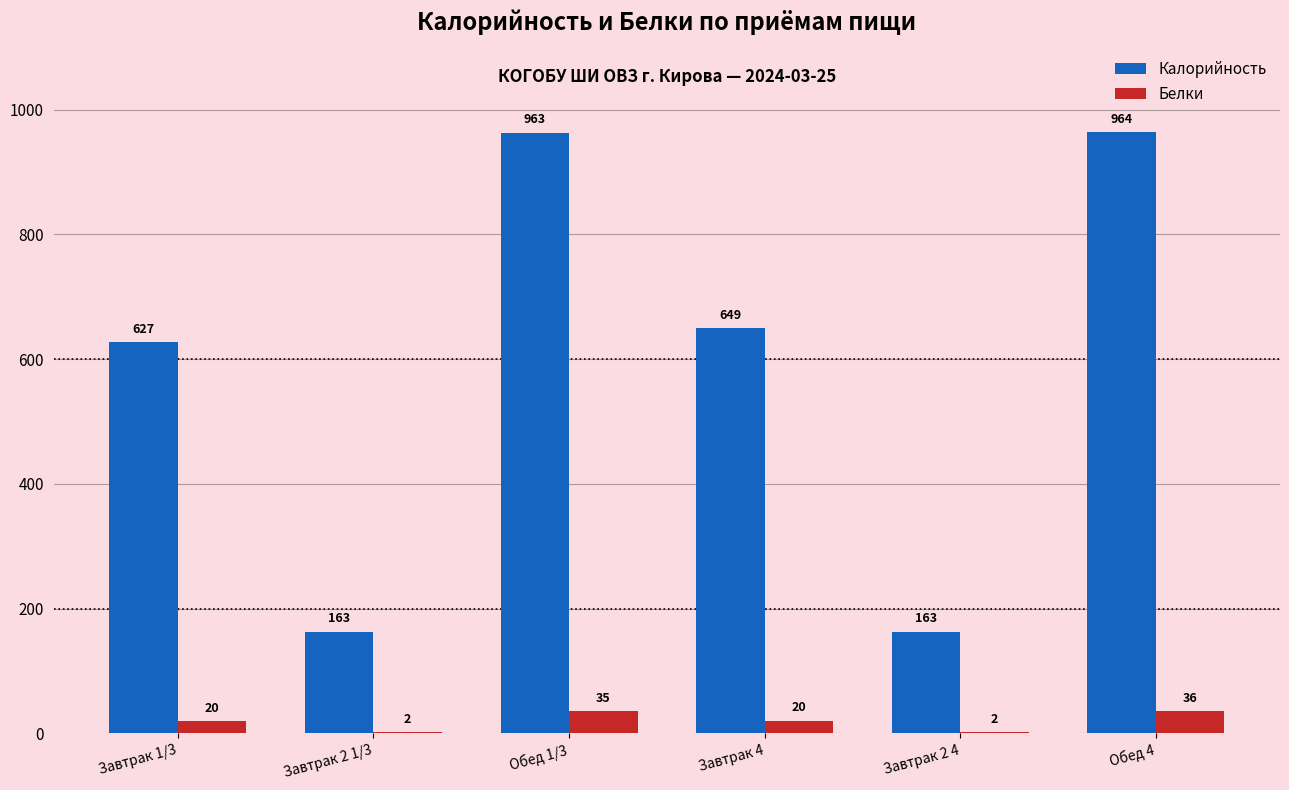

The value of Калорийность at Завтрак 1/3 is 379.2. True or false?

False